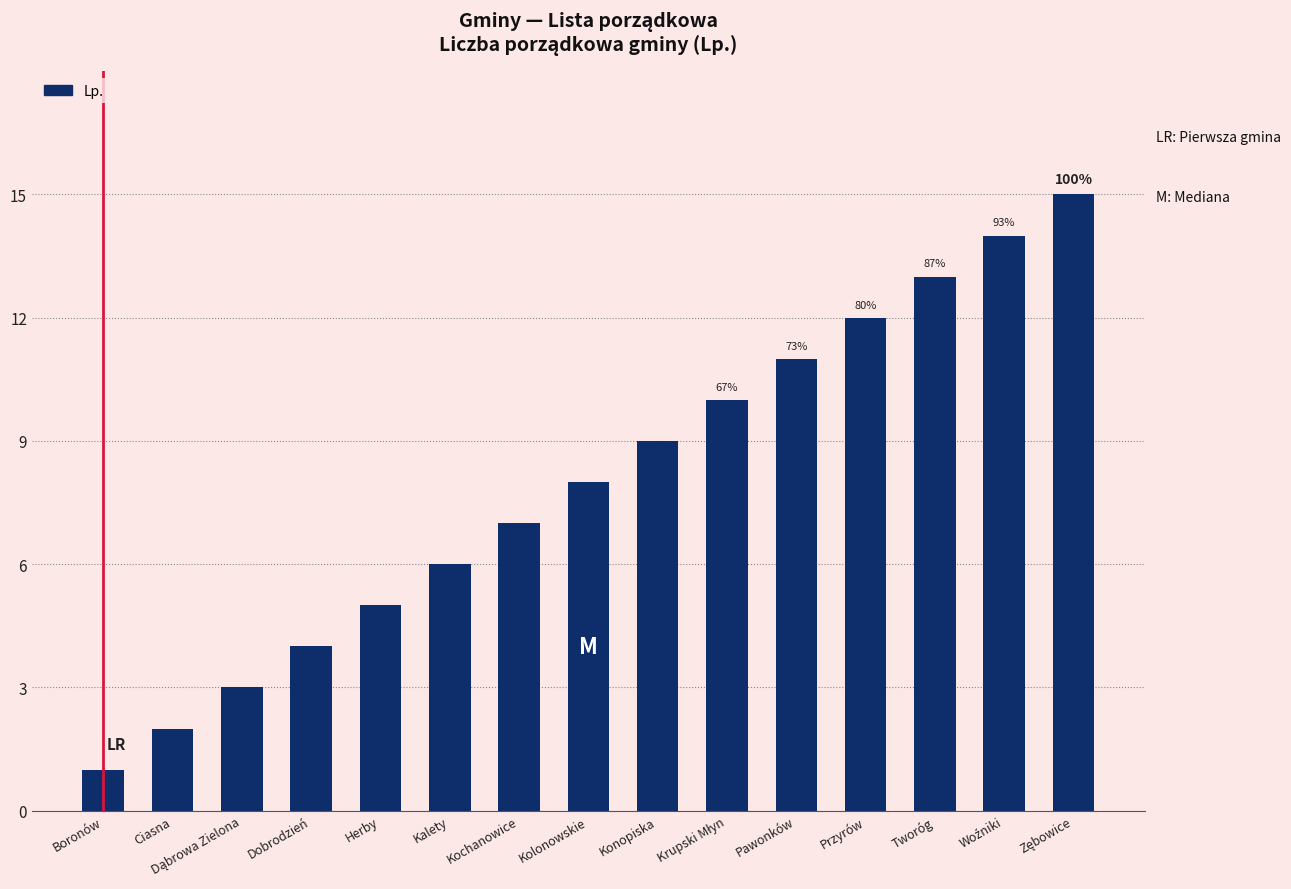

What is the greatest value displayed?

15